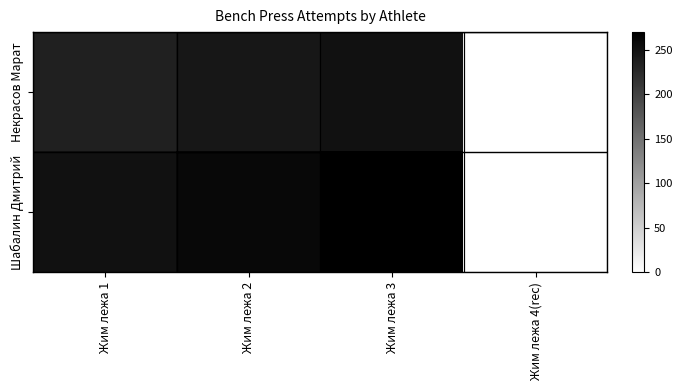

List the series in order of their peak value, lowest first.

Некрасов Марат, Шабалин Дмитрий